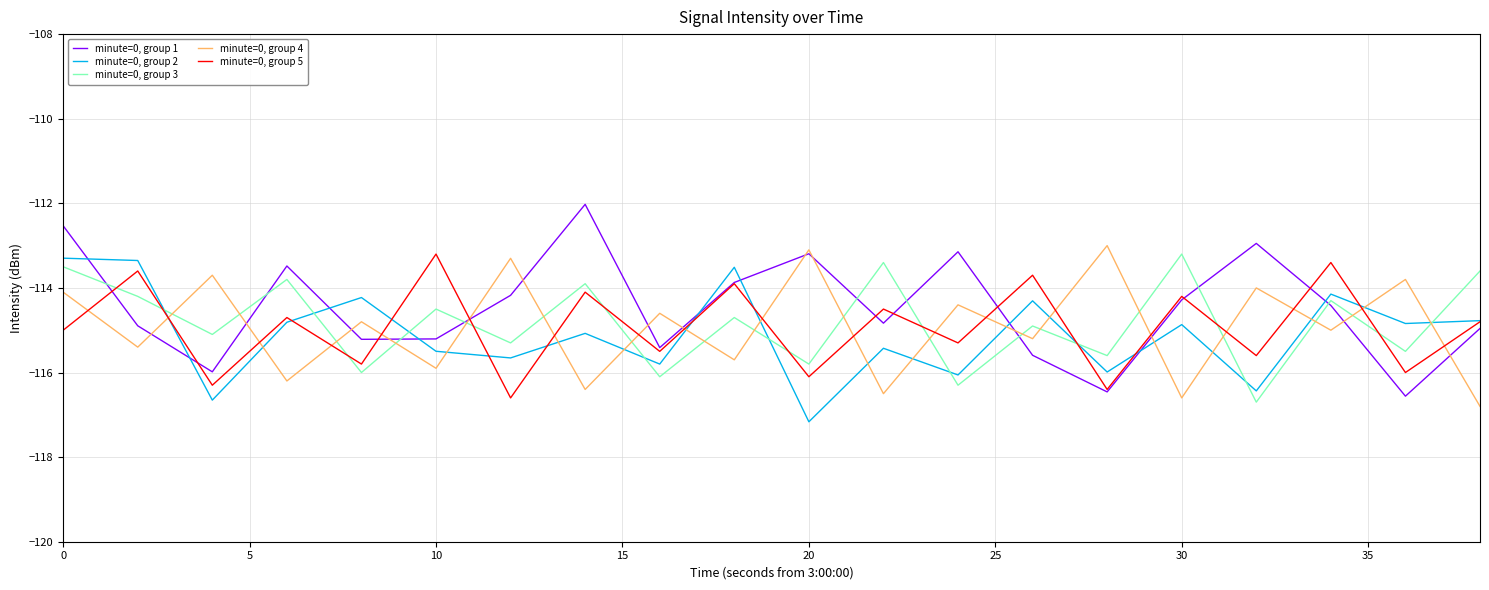

What is the highest value of the minute=0, group 3 series?

-113.2